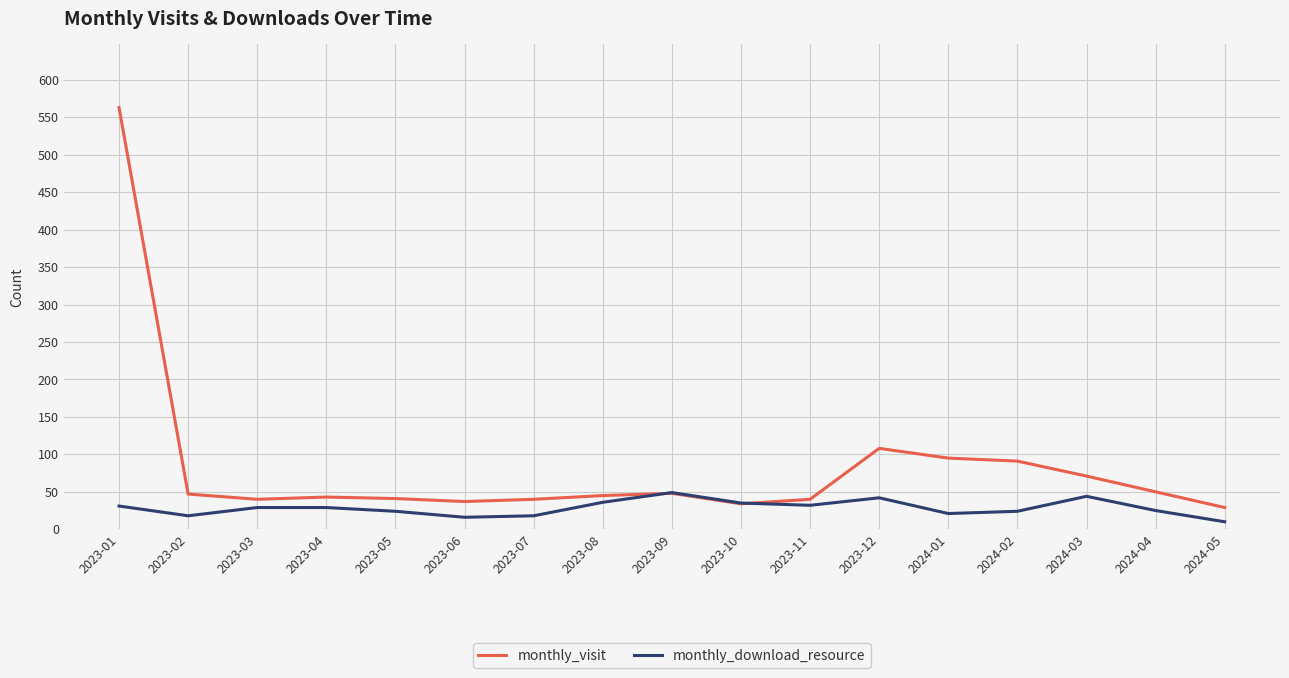

What is the difference between the highest and lowest values at 2023-02?

29